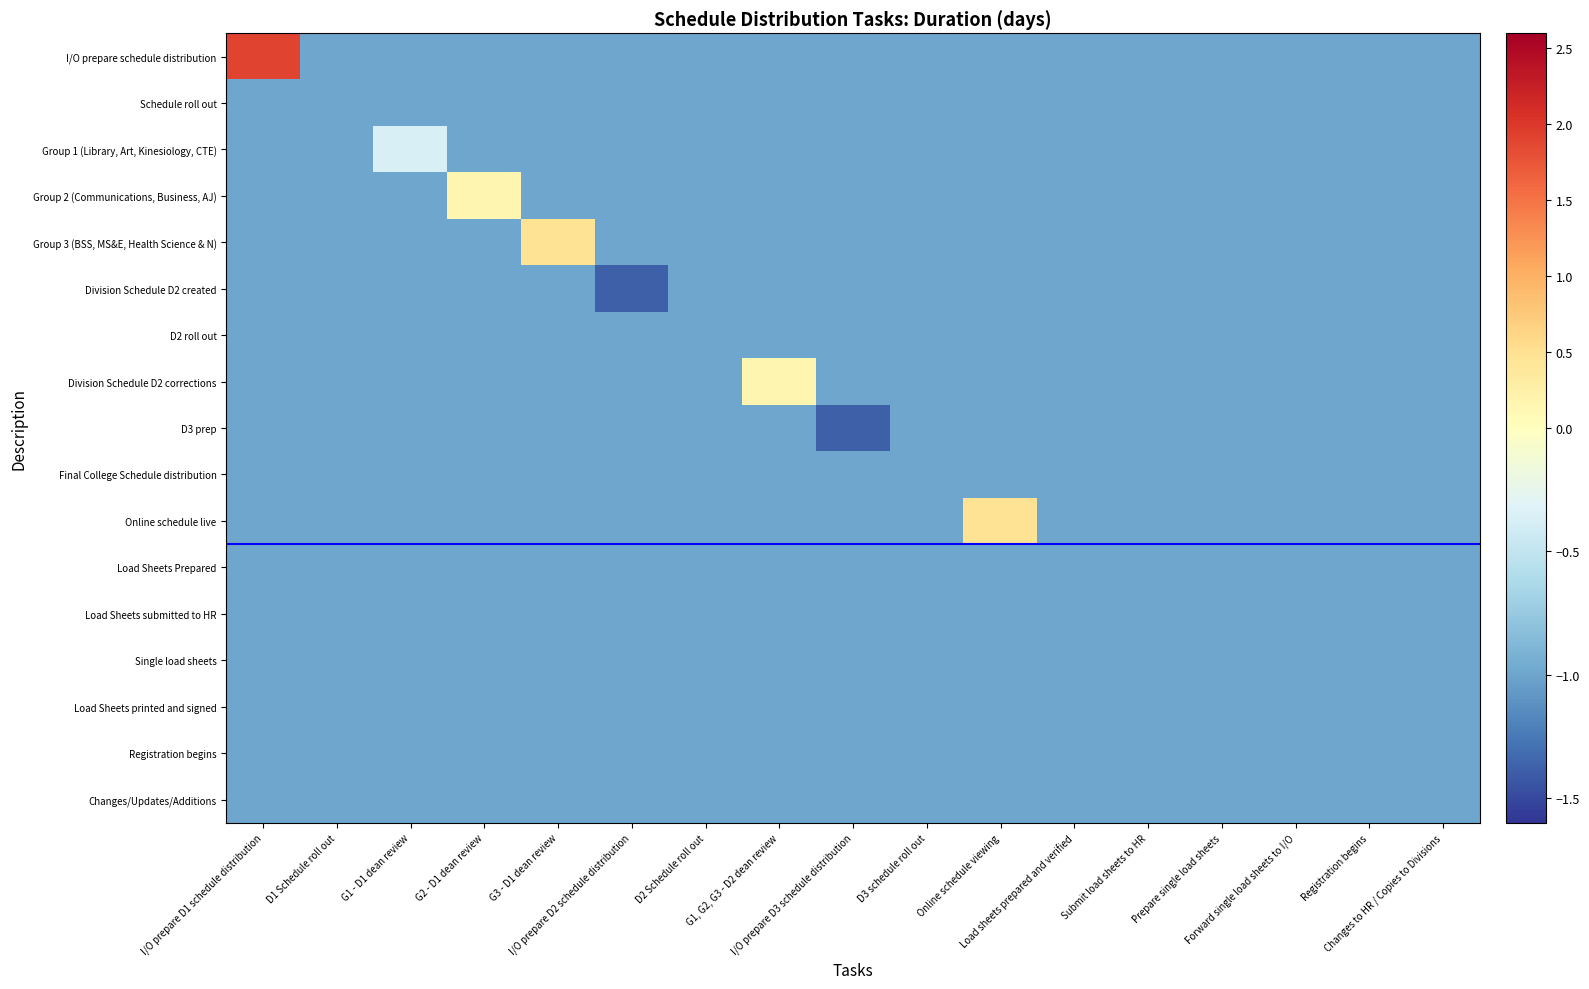

Reading left to right, extract all data points from this chart.

I/O prepare schedule distribution: I/O prepare D1 schedule distribution=1.9	D1 Schedule roll out=-1.0	G1 - D1 dean review=-1.0	G2 - D1 dean review=-1.0	G3 - D1 dean review=-1.0	I/O prepare D2 schedule distribution=-1.0	D2 Schedule roll out=-1.0	G1, G2, G3 - D2 dean review=-1.0	I/O prepare D3 schedule distribution=-1.0	D3 schedule roll out=-1.0	Online schedule viewing=-1.0	Load sheets prepared and verified=-1.0	Submit load sheets to HR=-1.0	Prepare single load sheets=-1.0	Forward single load sheets to I/O=-1.0	Registration begins=-1.0	Changes to HR / Copies to Divisions=-1.0
Schedule roll out: I/O prepare D1 schedule distribution=-1.0	D1 Schedule roll out=-1.0	G1 - D1 dean review=-1.0	G2 - D1 dean review=-1.0	G3 - D1 dean review=-1.0	I/O prepare D2 schedule distribution=-1.0	D2 Schedule roll out=-1.0	G1, G2, G3 - D2 dean review=-1.0	I/O prepare D3 schedule distribution=-1.0	D3 schedule roll out=-1.0	Online schedule viewing=-1.0	Load sheets prepared and verified=-1.0	Submit load sheets to HR=-1.0	Prepare single load sheets=-1.0	Forward single load sheets to I/O=-1.0	Registration begins=-1.0	Changes to HR / Copies to Divisions=-1.0
Group 1 (Library, Art, Kinesiology, CTE): I/O prepare D1 schedule distribution=-1.0	D1 Schedule roll out=-1.0	G1 - D1 dean review=-0.4	G2 - D1 dean review=-1.0	G3 - D1 dean review=-1.0	I/O prepare D2 schedule distribution=-1.0	D2 Schedule roll out=-1.0	G1, G2, G3 - D2 dean review=-1.0	I/O prepare D3 schedule distribution=-1.0	D3 schedule roll out=-1.0	Online schedule viewing=-1.0	Load sheets prepared and verified=-1.0	Submit load sheets to HR=-1.0	Prepare single load sheets=-1.0	Forward single load sheets to I/O=-1.0	Registration begins=-1.0	Changes to HR / Copies to Divisions=-1.0
Group 2 (Communications, Business, AJ): I/O prepare D1 schedule distribution=-1.0	D1 Schedule roll out=-1.0	G1 - D1 dean review=-1.0	G2 - D1 dean review=0.2	G3 - D1 dean review=-1.0	I/O prepare D2 schedule distribution=-1.0	D2 Schedule roll out=-1.0	G1, G2, G3 - D2 dean review=-1.0	I/O prepare D3 schedule distribution=-1.0	D3 schedule roll out=-1.0	Online schedule viewing=-1.0	Load sheets prepared and verified=-1.0	Submit load sheets to HR=-1.0	Prepare single load sheets=-1.0	Forward single load sheets to I/O=-1.0	Registration begins=-1.0	Changes to HR / Copies to Divisions=-1.0
Group 3 (BSS, MS&E, Health Science & N): I/O prepare D1 schedule distribution=-1.0	D1 Schedule roll out=-1.0	G1 - D1 dean review=-1.0	G2 - D1 dean review=-1.0	G3 - D1 dean review=0.4	I/O prepare D2 schedule distribution=-1.0	D2 Schedule roll out=-1.0	G1, G2, G3 - D2 dean review=-1.0	I/O prepare D3 schedule distribution=-1.0	D3 schedule roll out=-1.0	Online schedule viewing=-1.0	Load sheets prepared and verified=-1.0	Submit load sheets to HR=-1.0	Prepare single load sheets=-1.0	Forward single load sheets to I/O=-1.0	Registration begins=-1.0	Changes to HR / Copies to Divisions=-1.0
Division Schedule D2 created: I/O prepare D1 schedule distribution=-1.0	D1 Schedule roll out=-1.0	G1 - D1 dean review=-1.0	G2 - D1 dean review=-1.0	G3 - D1 dean review=-1.0	I/O prepare D2 schedule distribution=-1.4	D2 Schedule roll out=-1.0	G1, G2, G3 - D2 dean review=-1.0	I/O prepare D3 schedule distribution=-1.0	D3 schedule roll out=-1.0	Online schedule viewing=-1.0	Load sheets prepared and verified=-1.0	Submit load sheets to HR=-1.0	Prepare single load sheets=-1.0	Forward single load sheets to I/O=-1.0	Registration begins=-1.0	Changes to HR / Copies to Divisions=-1.0
D2 roll out: I/O prepare D1 schedule distribution=-1.0	D1 Schedule roll out=-1.0	G1 - D1 dean review=-1.0	G2 - D1 dean review=-1.0	G3 - D1 dean review=-1.0	I/O prepare D2 schedule distribution=-1.0	D2 Schedule roll out=-1.0	G1, G2, G3 - D2 dean review=-1.0	I/O prepare D3 schedule distribution=-1.0	D3 schedule roll out=-1.0	Online schedule viewing=-1.0	Load sheets prepared and verified=-1.0	Submit load sheets to HR=-1.0	Prepare single load sheets=-1.0	Forward single load sheets to I/O=-1.0	Registration begins=-1.0	Changes to HR / Copies to Divisions=-1.0
Division Schedule D2 corrections: I/O prepare D1 schedule distribution=-1.0	D1 Schedule roll out=-1.0	G1 - D1 dean review=-1.0	G2 - D1 dean review=-1.0	G3 - D1 dean review=-1.0	I/O prepare D2 schedule distribution=-1.0	D2 Schedule roll out=-1.0	G1, G2, G3 - D2 dean review=0.2	I/O prepare D3 schedule distribution=-1.0	D3 schedule roll out=-1.0	Online schedule viewing=-1.0	Load sheets prepared and verified=-1.0	Submit load sheets to HR=-1.0	Prepare single load sheets=-1.0	Forward single load sheets to I/O=-1.0	Registration begins=-1.0	Changes to HR / Copies to Divisions=-1.0
D3 prep: I/O prepare D1 schedule distribution=-1.0	D1 Schedule roll out=-1.0	G1 - D1 dean review=-1.0	G2 - D1 dean review=-1.0	G3 - D1 dean review=-1.0	I/O prepare D2 schedule distribution=-1.0	D2 Schedule roll out=-1.0	G1, G2, G3 - D2 dean review=-1.0	I/O prepare D3 schedule distribution=-1.4	D3 schedule roll out=-1.0	Online schedule viewing=-1.0	Load sheets prepared and verified=-1.0	Submit load sheets to HR=-1.0	Prepare single load sheets=-1.0	Forward single load sheets to I/O=-1.0	Registration begins=-1.0	Changes to HR / Copies to Divisions=-1.0
Final College Schedule distribution: I/O prepare D1 schedule distribution=-1.0	D1 Schedule roll out=-1.0	G1 - D1 dean review=-1.0	G2 - D1 dean review=-1.0	G3 - D1 dean review=-1.0	I/O prepare D2 schedule distribution=-1.0	D2 Schedule roll out=-1.0	G1, G2, G3 - D2 dean review=-1.0	I/O prepare D3 schedule distribution=-1.0	D3 schedule roll out=-1.0	Online schedule viewing=-1.0	Load sheets prepared and verified=-1.0	Submit load sheets to HR=-1.0	Prepare single load sheets=-1.0	Forward single load sheets to I/O=-1.0	Registration begins=-1.0	Changes to HR / Copies to Divisions=-1.0
Online schedule live: I/O prepare D1 schedule distribution=-1.0	D1 Schedule roll out=-1.0	G1 - D1 dean review=-1.0	G2 - D1 dean review=-1.0	G3 - D1 dean review=-1.0	I/O prepare D2 schedule distribution=-1.0	D2 Schedule roll out=-1.0	G1, G2, G3 - D2 dean review=-1.0	I/O prepare D3 schedule distribution=-1.0	D3 schedule roll out=-1.0	Online schedule viewing=0.4	Load sheets prepared and verified=-1.0	Submit load sheets to HR=-1.0	Prepare single load sheets=-1.0	Forward single load sheets to I/O=-1.0	Registration begins=-1.0	Changes to HR / Copies to Divisions=-1.0
Load Sheets Prepared: I/O prepare D1 schedule distribution=-1.0	D1 Schedule roll out=-1.0	G1 - D1 dean review=-1.0	G2 - D1 dean review=-1.0	G3 - D1 dean review=-1.0	I/O prepare D2 schedule distribution=-1.0	D2 Schedule roll out=-1.0	G1, G2, G3 - D2 dean review=-1.0	I/O prepare D3 schedule distribution=-1.0	D3 schedule roll out=-1.0	Online schedule viewing=-1.0	Load sheets prepared and verified=-1.0	Submit load sheets to HR=-1.0	Prepare single load sheets=-1.0	Forward single load sheets to I/O=-1.0	Registration begins=-1.0	Changes to HR / Copies to Divisions=-1.0
Load Sheets submitted to HR: I/O prepare D1 schedule distribution=-1.0	D1 Schedule roll out=-1.0	G1 - D1 dean review=-1.0	G2 - D1 dean review=-1.0	G3 - D1 dean review=-1.0	I/O prepare D2 schedule distribution=-1.0	D2 Schedule roll out=-1.0	G1, G2, G3 - D2 dean review=-1.0	I/O prepare D3 schedule distribution=-1.0	D3 schedule roll out=-1.0	Online schedule viewing=-1.0	Load sheets prepared and verified=-1.0	Submit load sheets to HR=-1.0	Prepare single load sheets=-1.0	Forward single load sheets to I/O=-1.0	Registration begins=-1.0	Changes to HR / Copies to Divisions=-1.0
Single load sheets: I/O prepare D1 schedule distribution=-1.0	D1 Schedule roll out=-1.0	G1 - D1 dean review=-1.0	G2 - D1 dean review=-1.0	G3 - D1 dean review=-1.0	I/O prepare D2 schedule distribution=-1.0	D2 Schedule roll out=-1.0	G1, G2, G3 - D2 dean review=-1.0	I/O prepare D3 schedule distribution=-1.0	D3 schedule roll out=-1.0	Online schedule viewing=-1.0	Load sheets prepared and verified=-1.0	Submit load sheets to HR=-1.0	Prepare single load sheets=-1.0	Forward single load sheets to I/O=-1.0	Registration begins=-1.0	Changes to HR / Copies to Divisions=-1.0
Load Sheets printed and signed: I/O prepare D1 schedule distribution=-1.0	D1 Schedule roll out=-1.0	G1 - D1 dean review=-1.0	G2 - D1 dean review=-1.0	G3 - D1 dean review=-1.0	I/O prepare D2 schedule distribution=-1.0	D2 Schedule roll out=-1.0	G1, G2, G3 - D2 dean review=-1.0	I/O prepare D3 schedule distribution=-1.0	D3 schedule roll out=-1.0	Online schedule viewing=-1.0	Load sheets prepared and verified=-1.0	Submit load sheets to HR=-1.0	Prepare single load sheets=-1.0	Forward single load sheets to I/O=-1.0	Registration begins=-1.0	Changes to HR / Copies to Divisions=-1.0
Registration begins: I/O prepare D1 schedule distribution=-1.0	D1 Schedule roll out=-1.0	G1 - D1 dean review=-1.0	G2 - D1 dean review=-1.0	G3 - D1 dean review=-1.0	I/O prepare D2 schedule distribution=-1.0	D2 Schedule roll out=-1.0	G1, G2, G3 - D2 dean review=-1.0	I/O prepare D3 schedule distribution=-1.0	D3 schedule roll out=-1.0	Online schedule viewing=-1.0	Load sheets prepared and verified=-1.0	Submit load sheets to HR=-1.0	Prepare single load sheets=-1.0	Forward single load sheets to I/O=-1.0	Registration begins=-1.0	Changes to HR / Copies to Divisions=-1.0
Changes/Updates/Additions: I/O prepare D1 schedule distribution=-1.0	D1 Schedule roll out=-1.0	G1 - D1 dean review=-1.0	G2 - D1 dean review=-1.0	G3 - D1 dean review=-1.0	I/O prepare D2 schedule distribution=-1.0	D2 Schedule roll out=-1.0	G1, G2, G3 - D2 dean review=-1.0	I/O prepare D3 schedule distribution=-1.0	D3 schedule roll out=-1.0	Online schedule viewing=-1.0	Load sheets prepared and verified=-1.0	Submit load sheets to HR=-1.0	Prepare single load sheets=-1.0	Forward single load sheets to I/O=-1.0	Registration begins=-1.0	Changes to HR / Copies to Divisions=-1.0